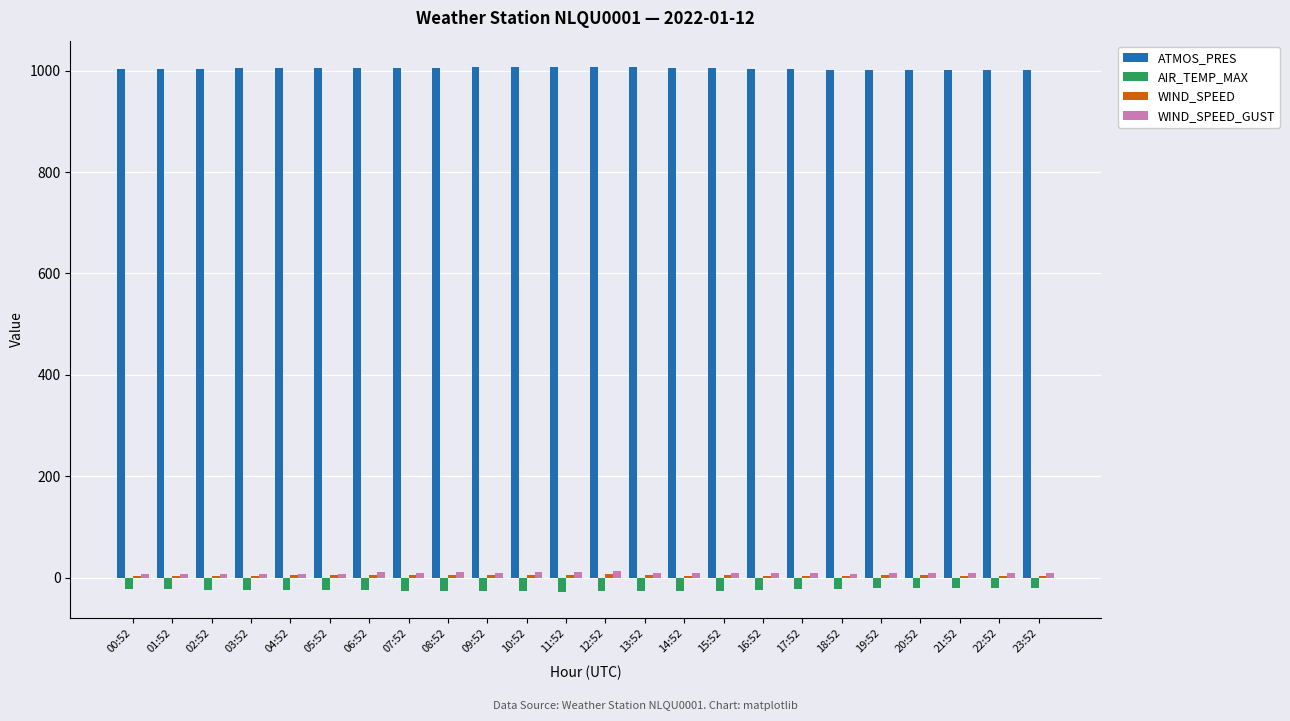

Is it true that ATMOS_PRES equals 1002.0 at 23:52?

True